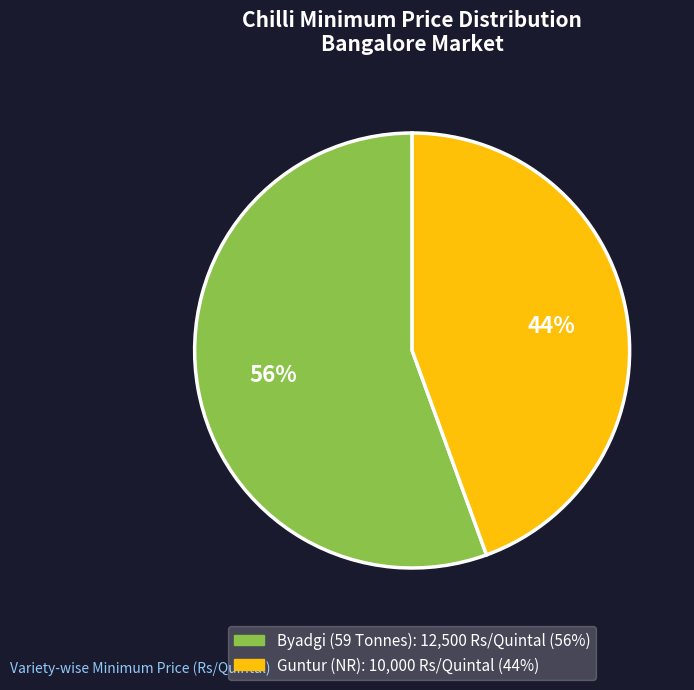

True or false: Guntur (NR) accounts for 44% of the total.

True